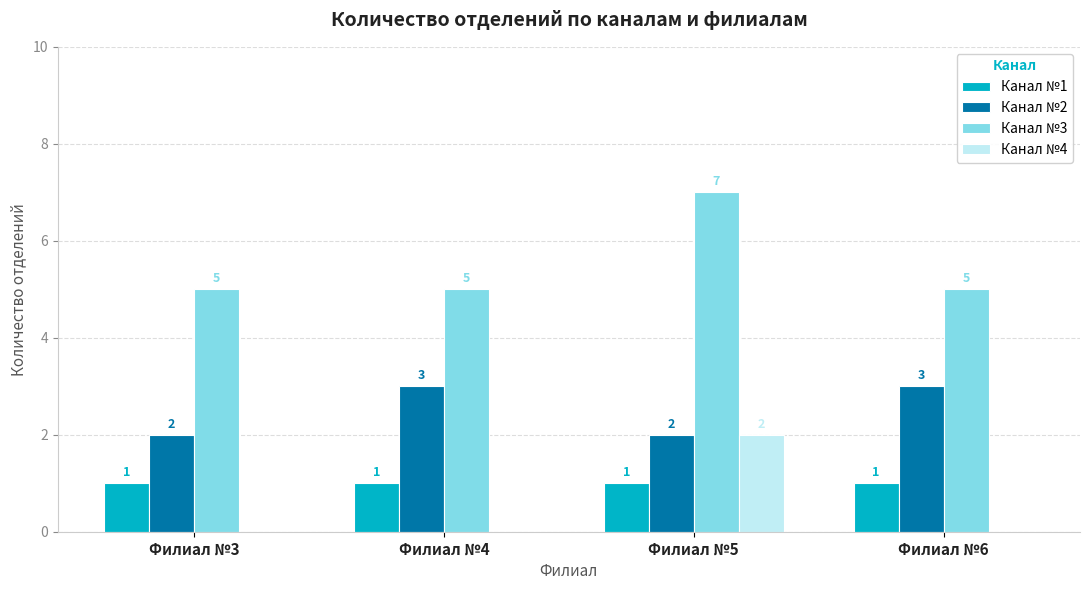

Is the value of Канал №2 at Филиал №6 greater than the value of Канал №3 at Филиал №6?

No